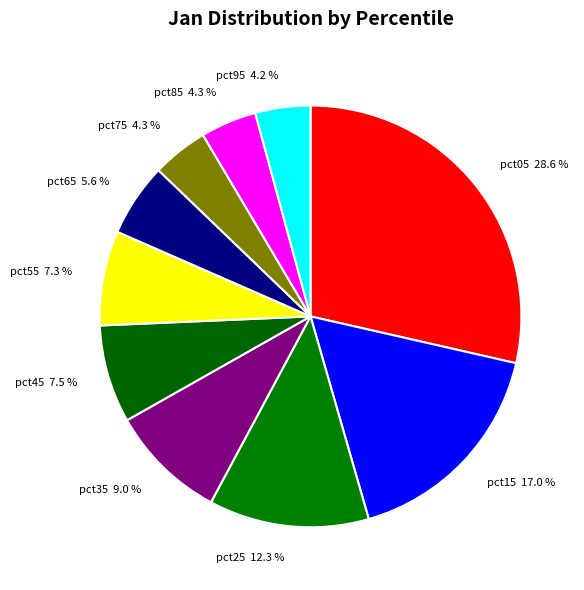

To the nearest percent, what percentage of the pie is pct85?

4%